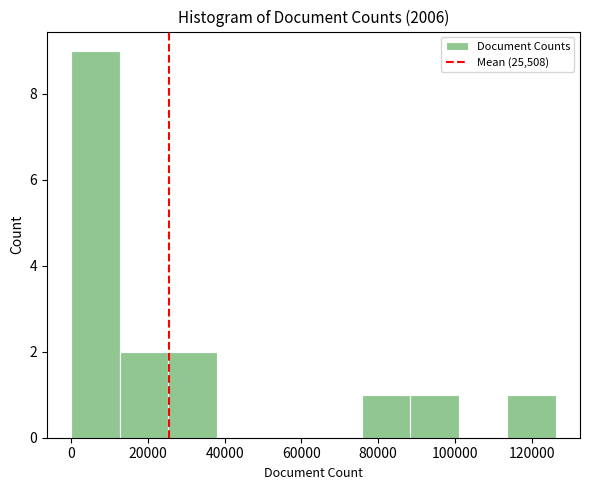

Which range on the x-axis has the tallest bar?

0 to 12000